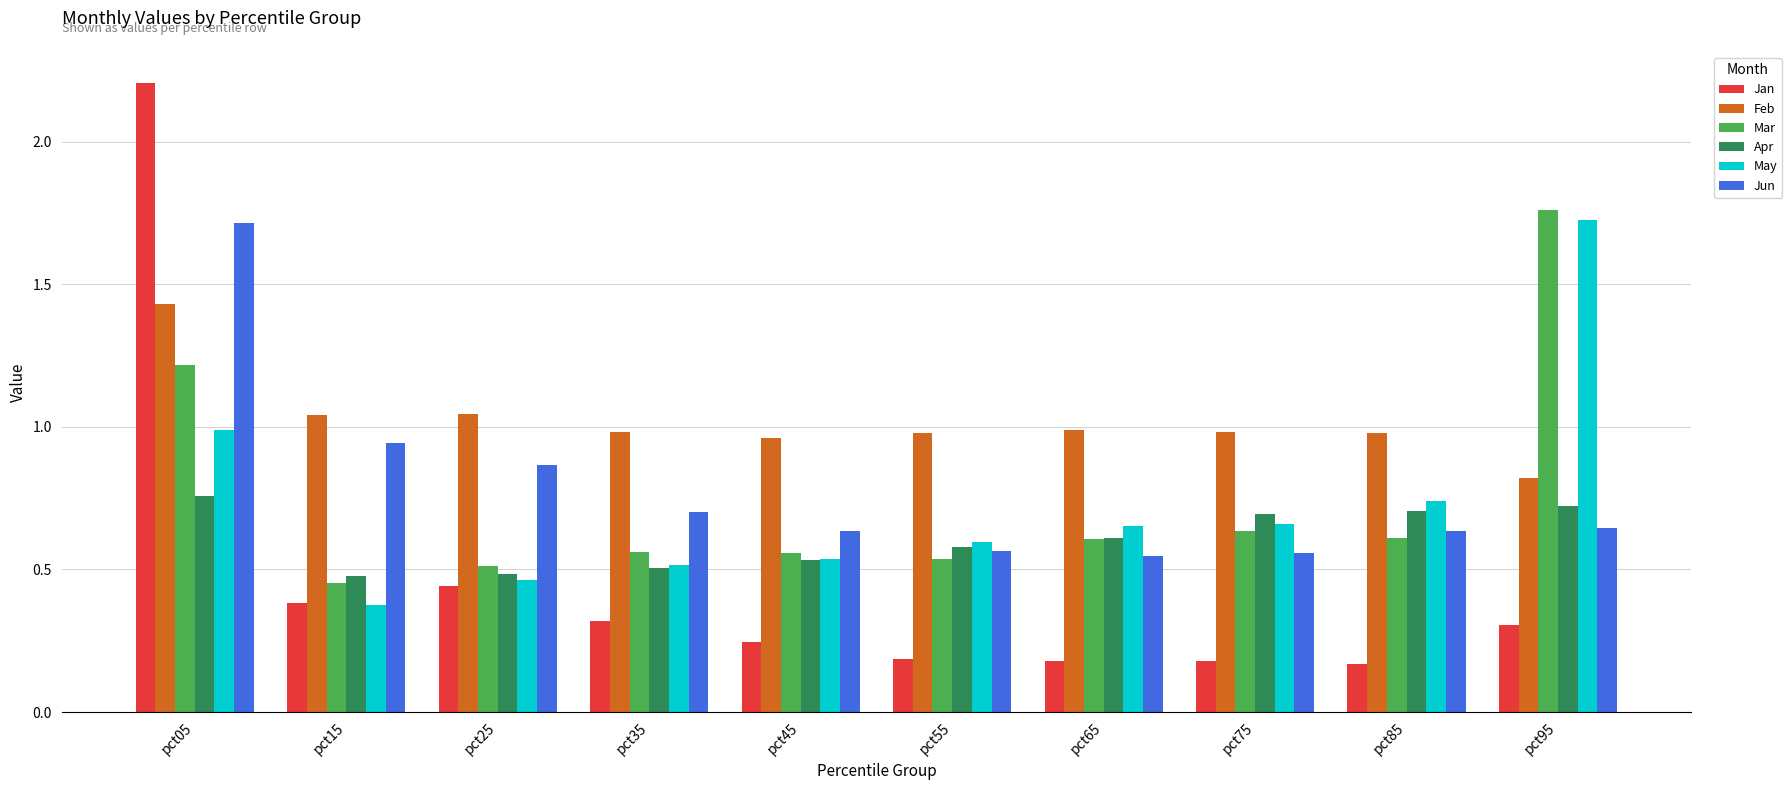

The value of Mar at pct25 is 0.3. True or false?

False